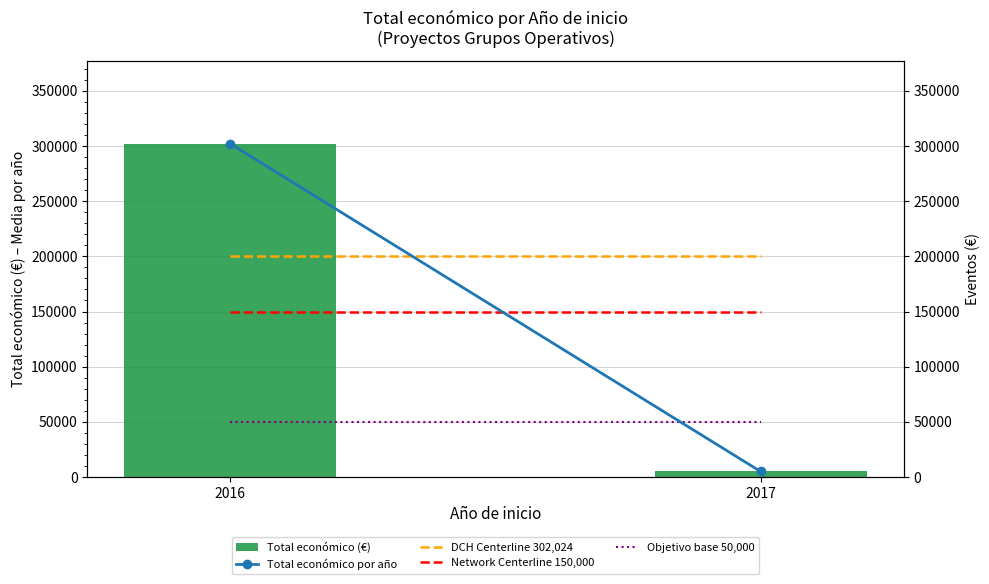

How many bars are there in total?

10